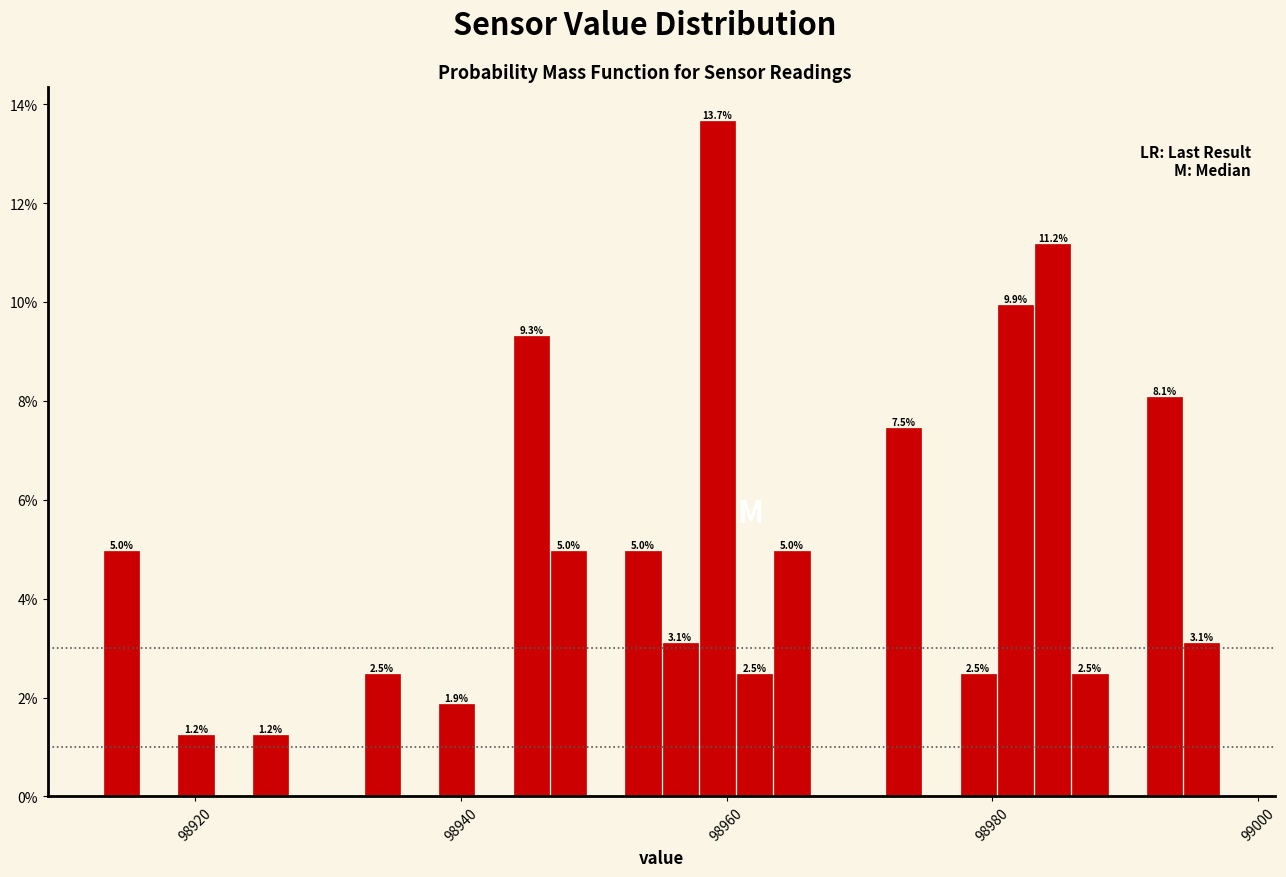

Read against the x-axis, roughly where is the centre of the tallest bar?

98960